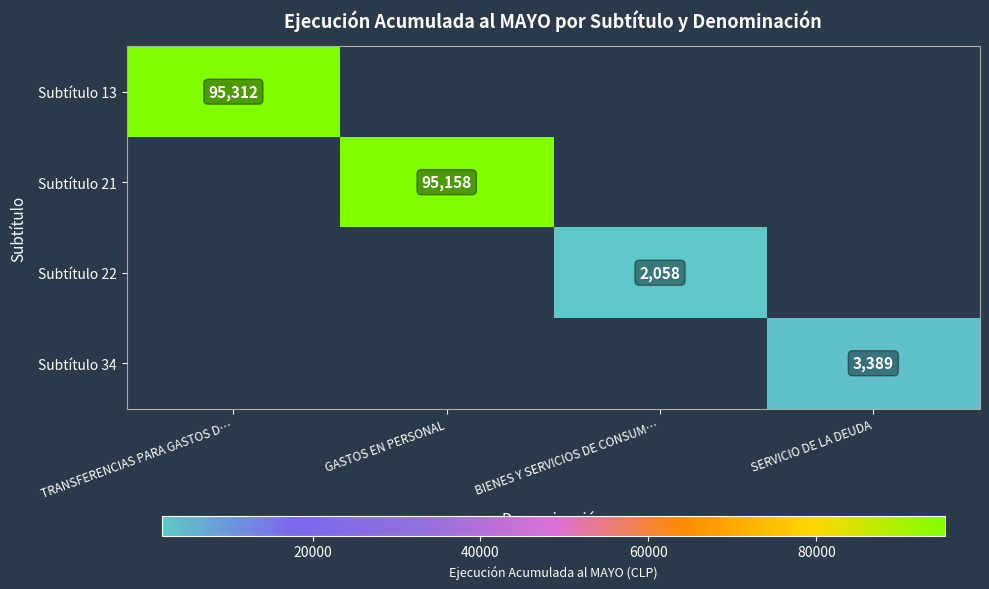

The value of Subtítulo 22 at BIENES Y SERVICIOS DE CONSUM… is 2058. True or false?

True